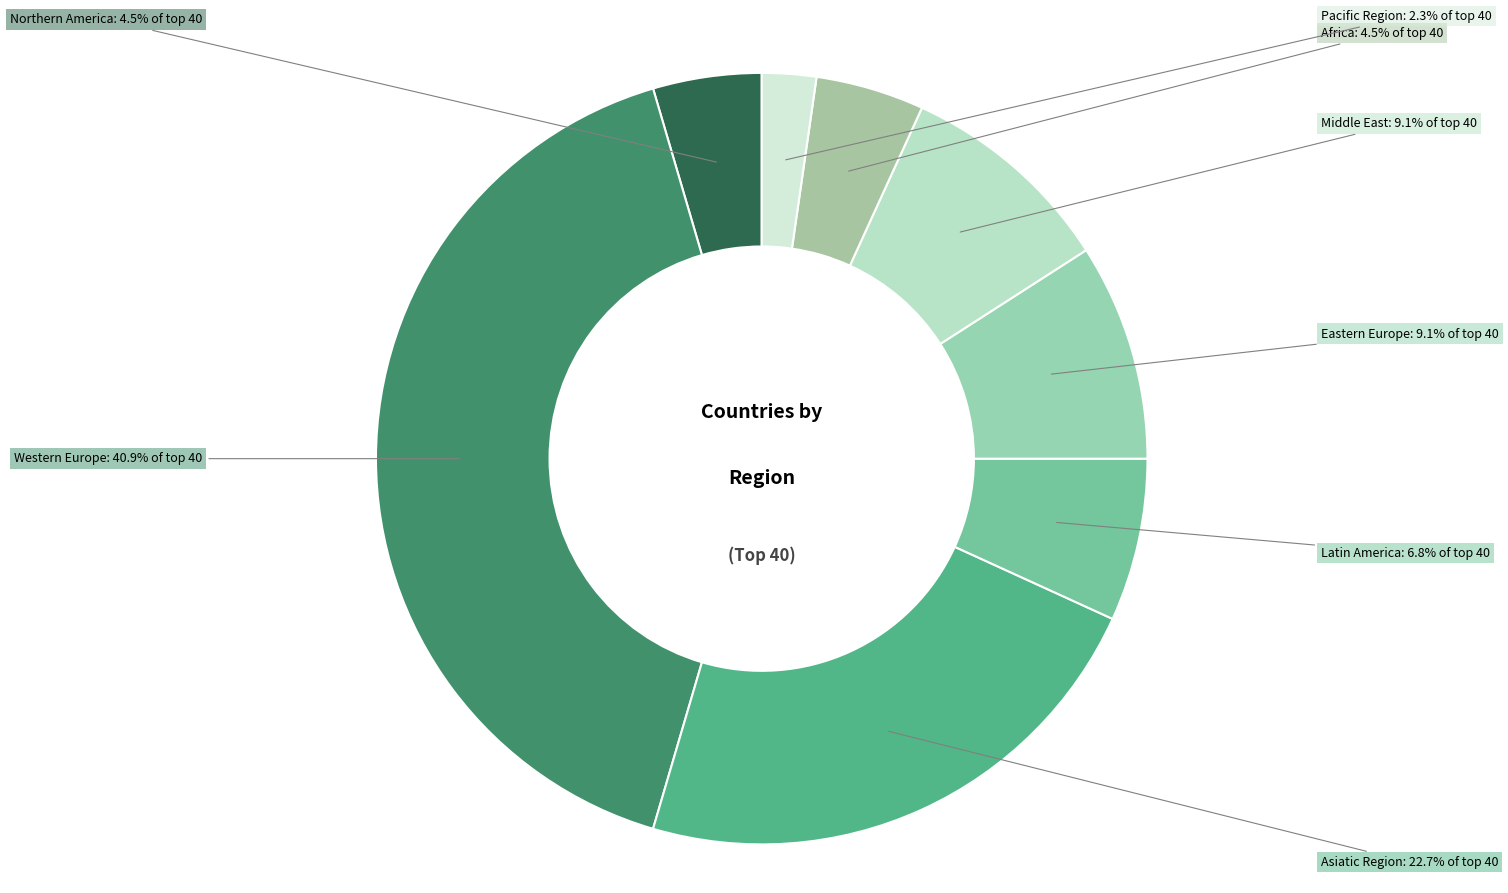

To the nearest percent, what is the combined percentage of Middle East and Pacific Region?

11%